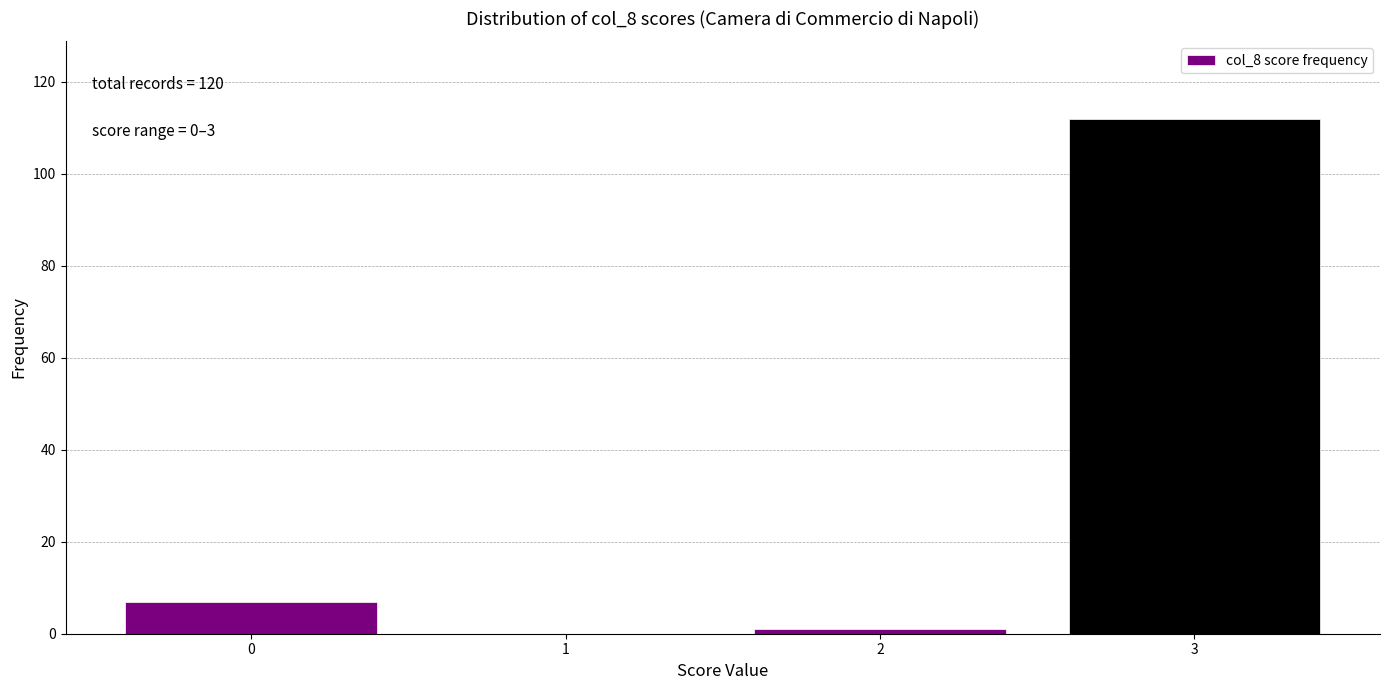

Reading left to right, what are all the values shown in this chart?

0=7	1=0	2=1	3=112